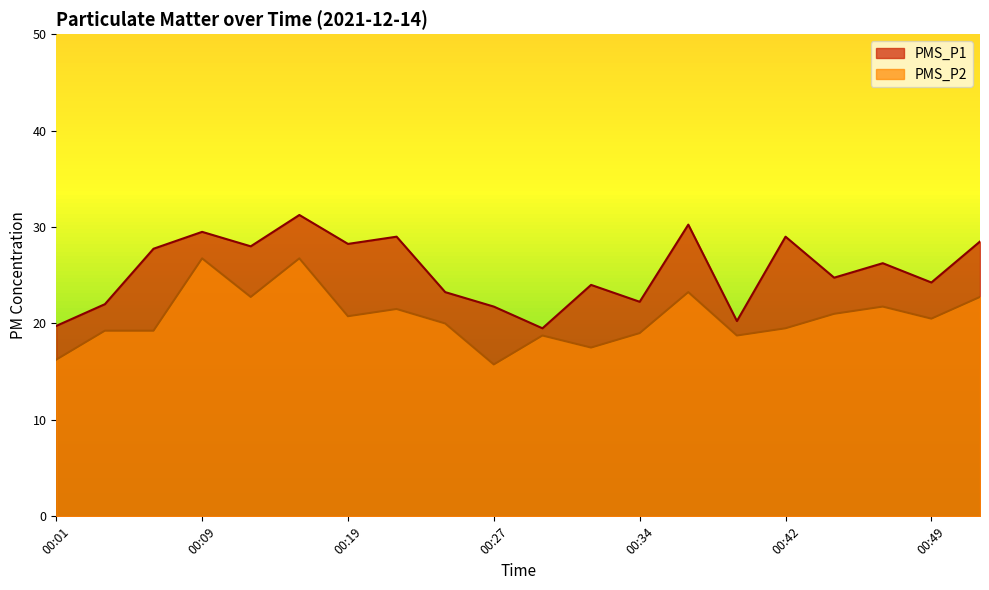

The PMS_P1 series shows 22.0 at 00:04. True or false?

True